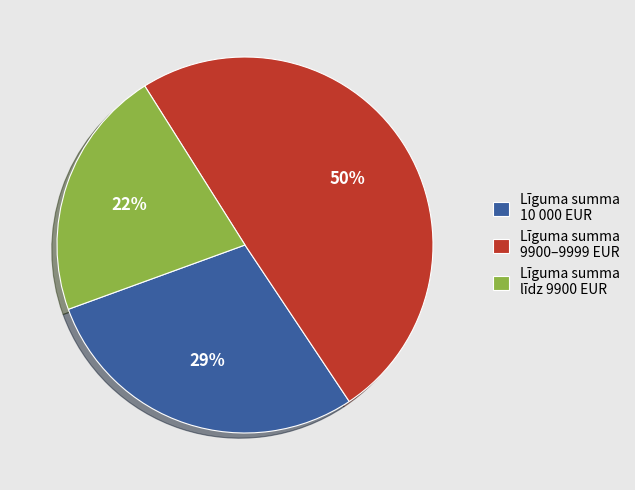

What is the largest slice in the pie chart?

Līguma summa 9900–9999 EUR